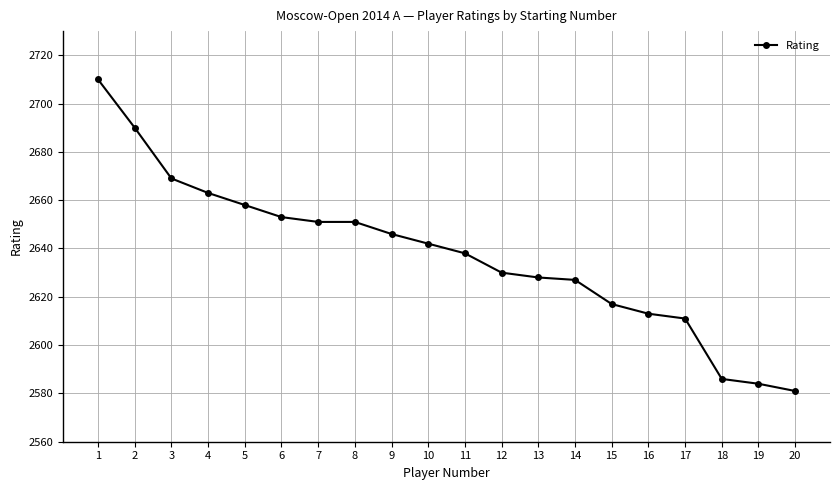

How many data points are less than 2642?

10